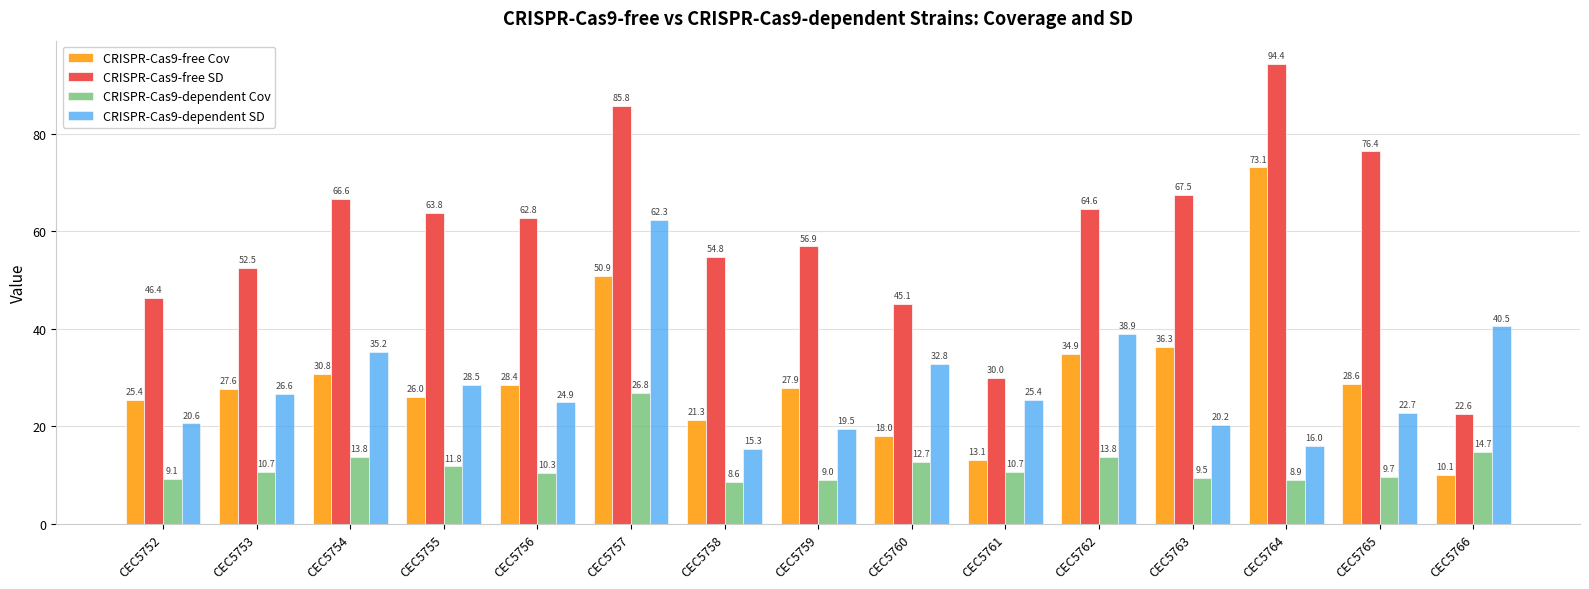

Where does the CRISPR-Cas9-free Cov series first go above 27?

CEC5753